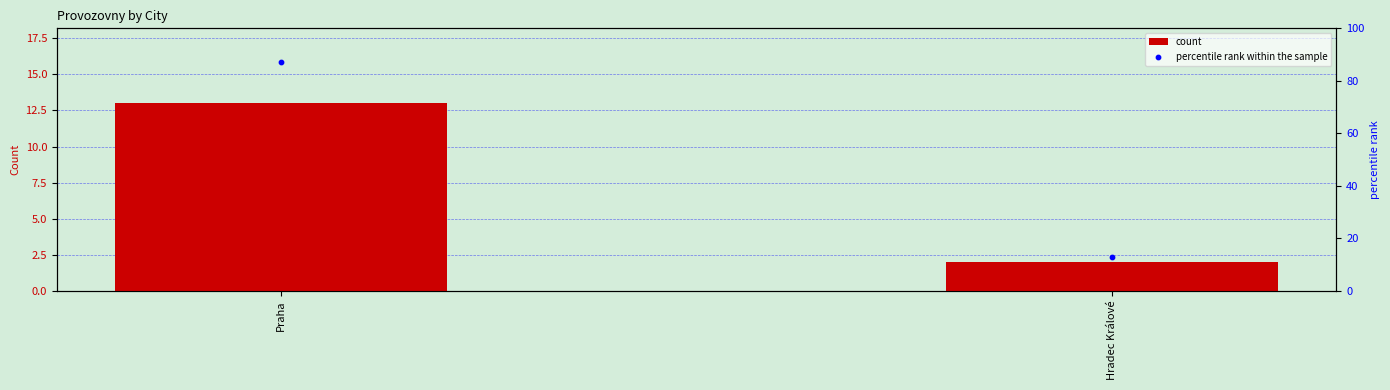

What are all the series names shown in the legend?

count, percentile rank within the sample